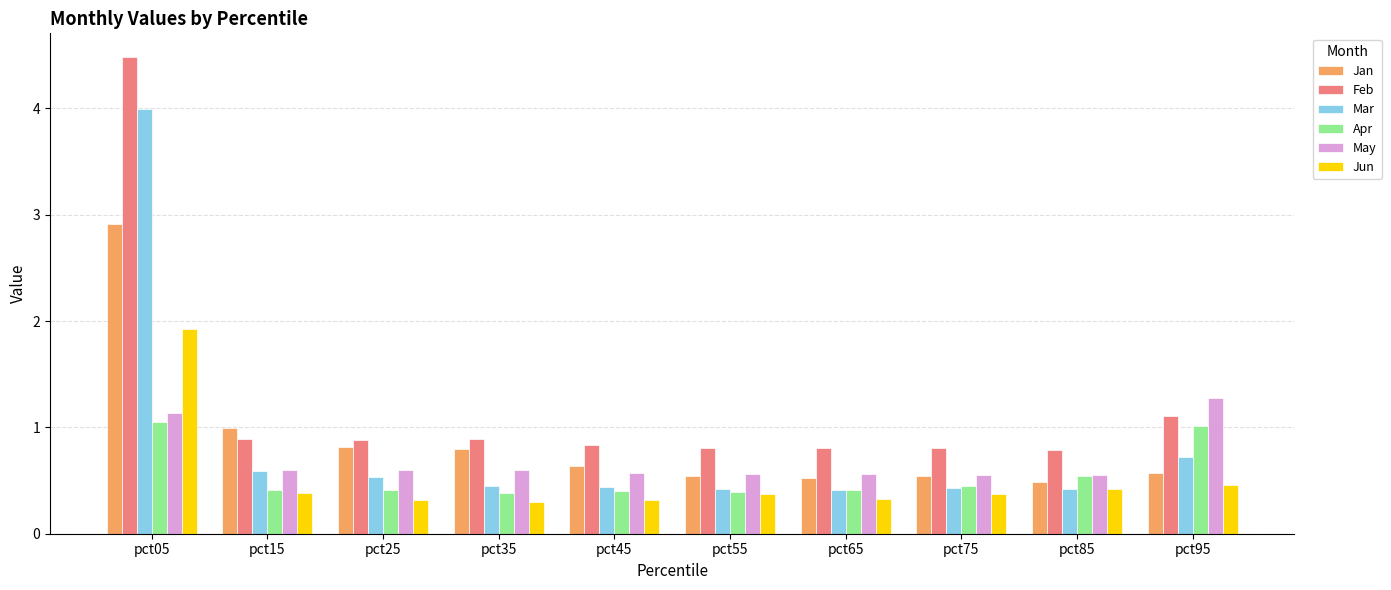

How many groups of bars are there?

10